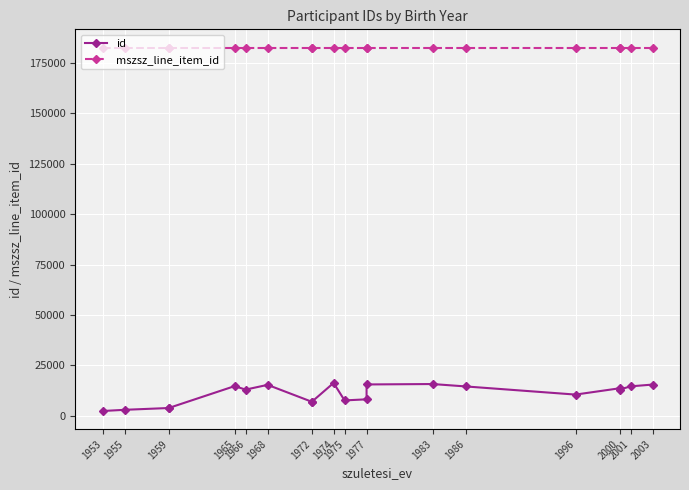

Is it true that id equals 6316 at 1974?

False